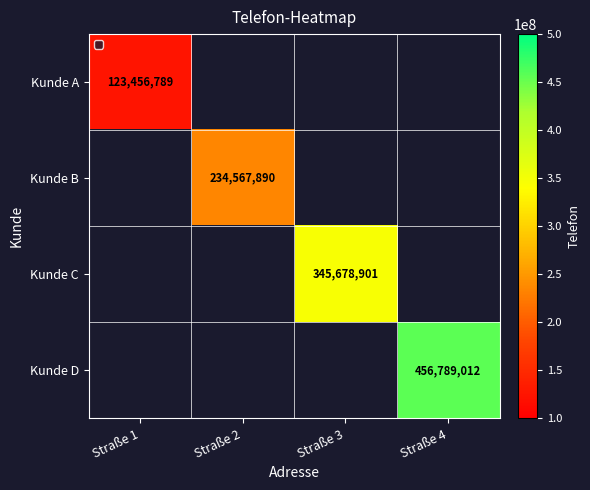

The Kunde B series shows 319459681 at Straße 2. True or false?

False